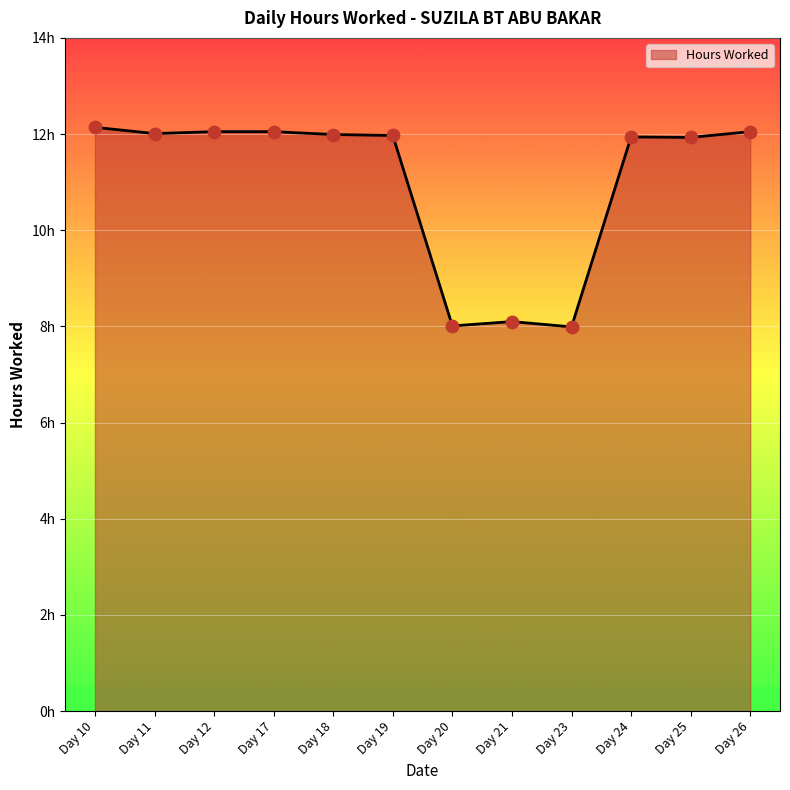

What is the ratio of the value at Day 20 to the value at Day 12?

0.7